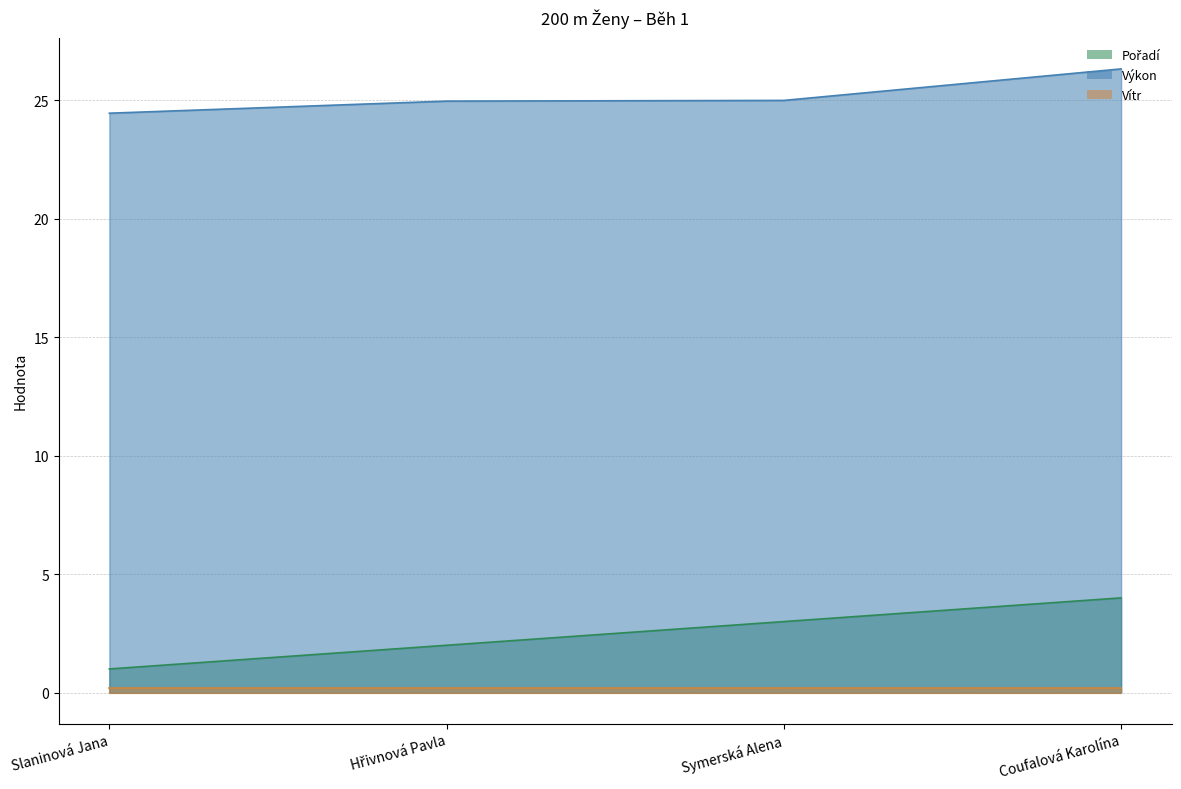

The value of Pořadí at Slaninová Jana is 1.0. True or false?

True